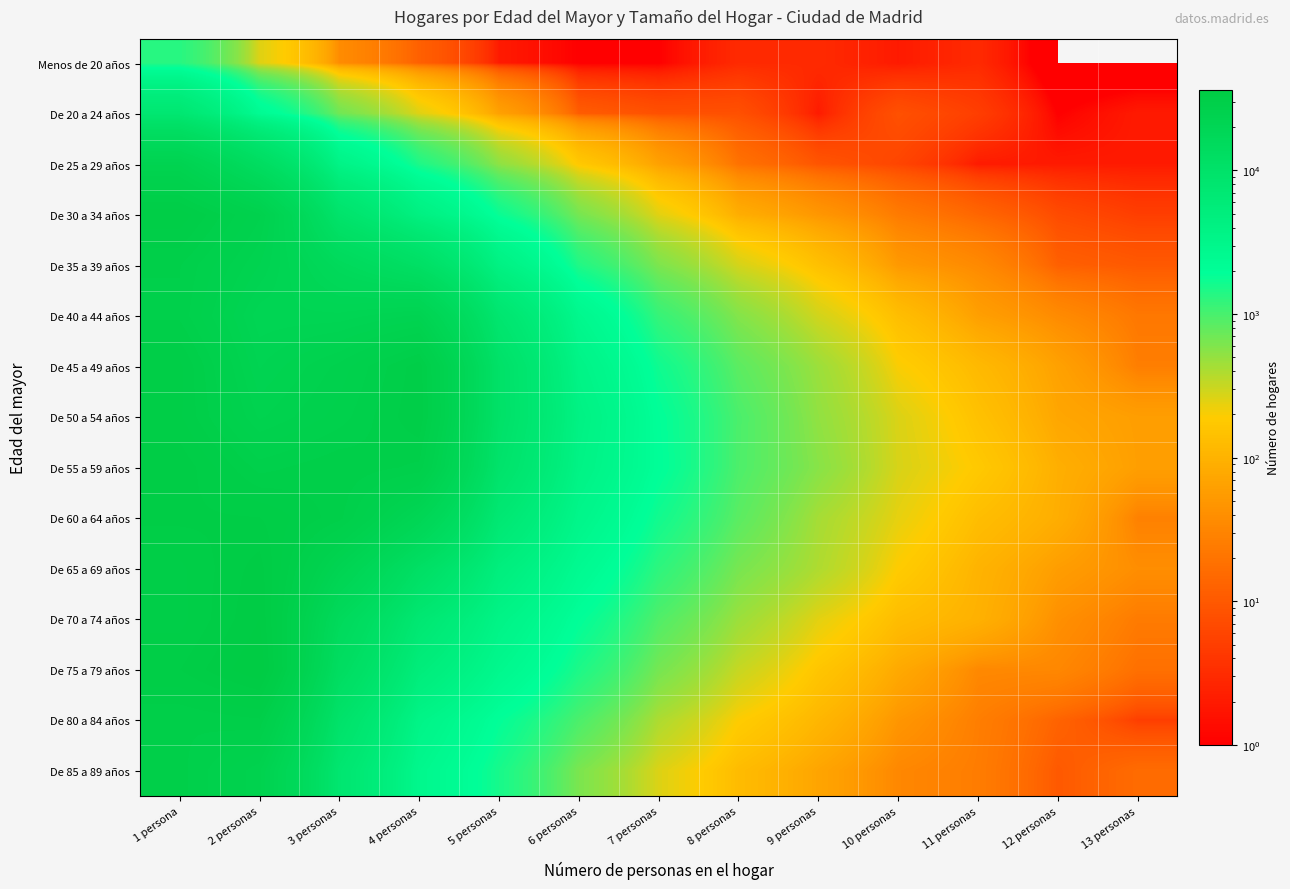

How many distinct data groups are displayed?

15